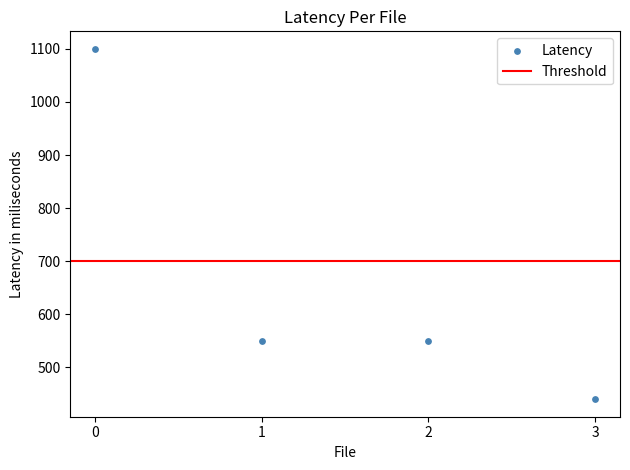

What is the range of Y values (max minus min)?

660